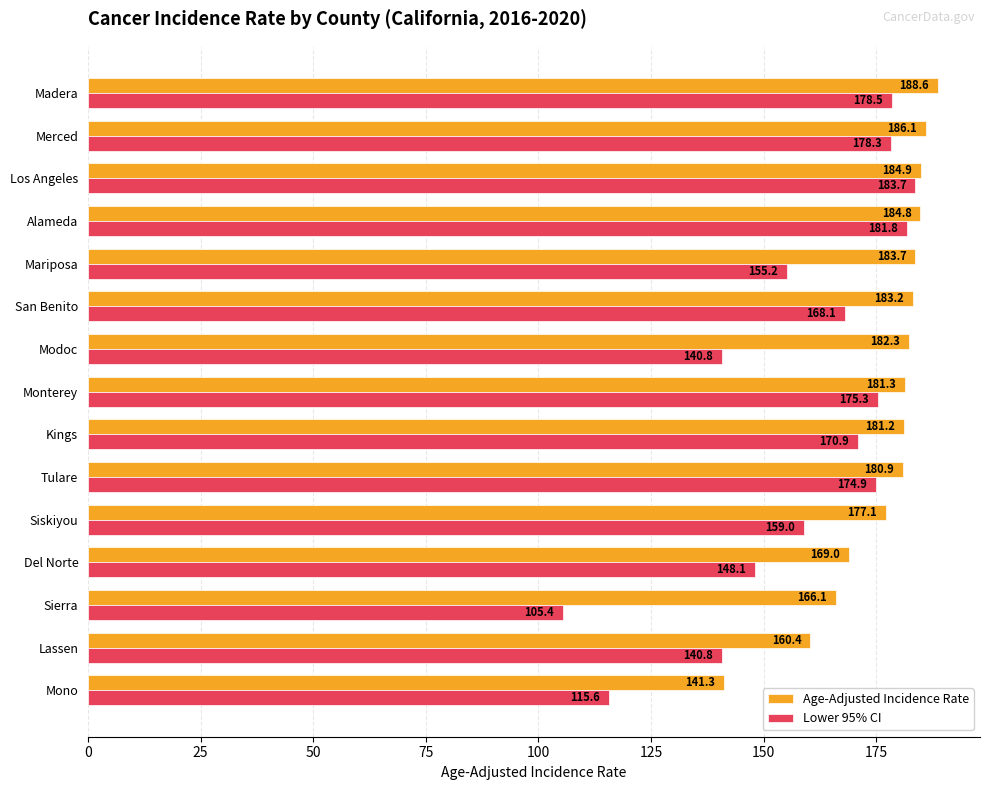

What are all the series names shown in the legend?

Age-Adjusted Incidence Rate, Lower 95% CI